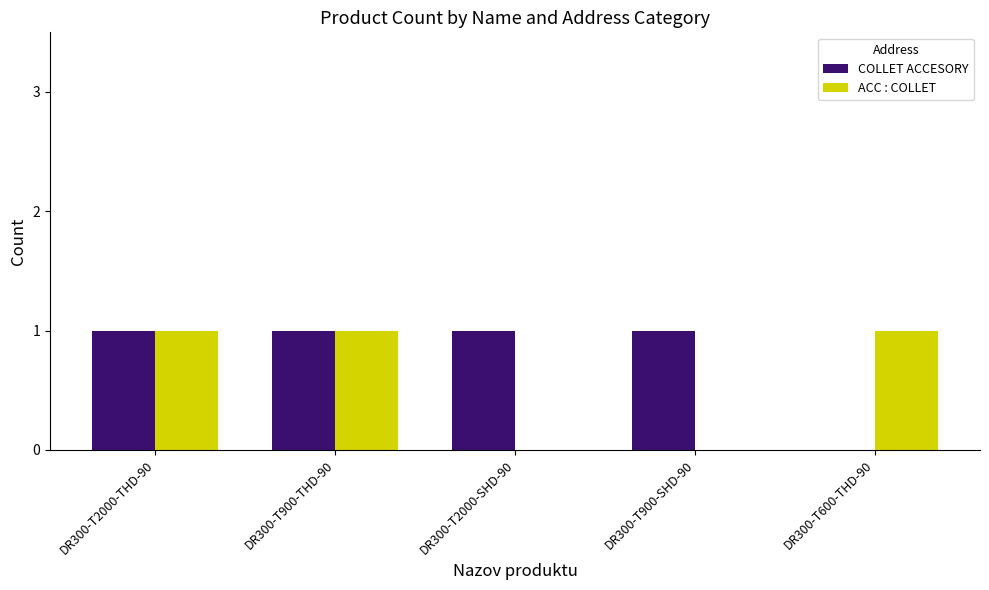

What is the maximum value for COLLET ACCESORY?

1